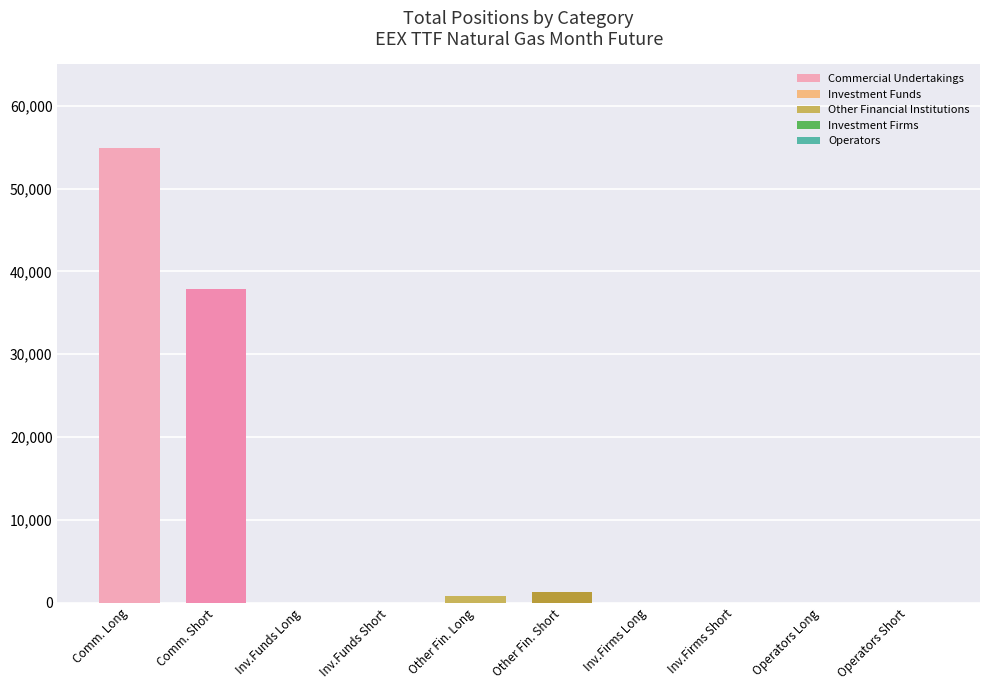

What are all the series names shown in the legend?

Commercial Undertakings, Investment Funds, Other Financial Institutions, Investment Firms, Operators